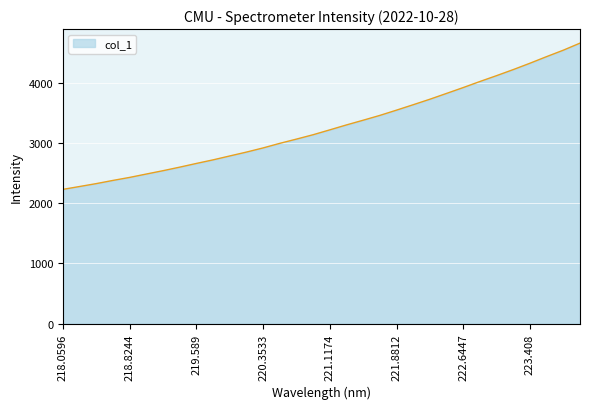

What is the maximum value shown in the chart?

4660.1